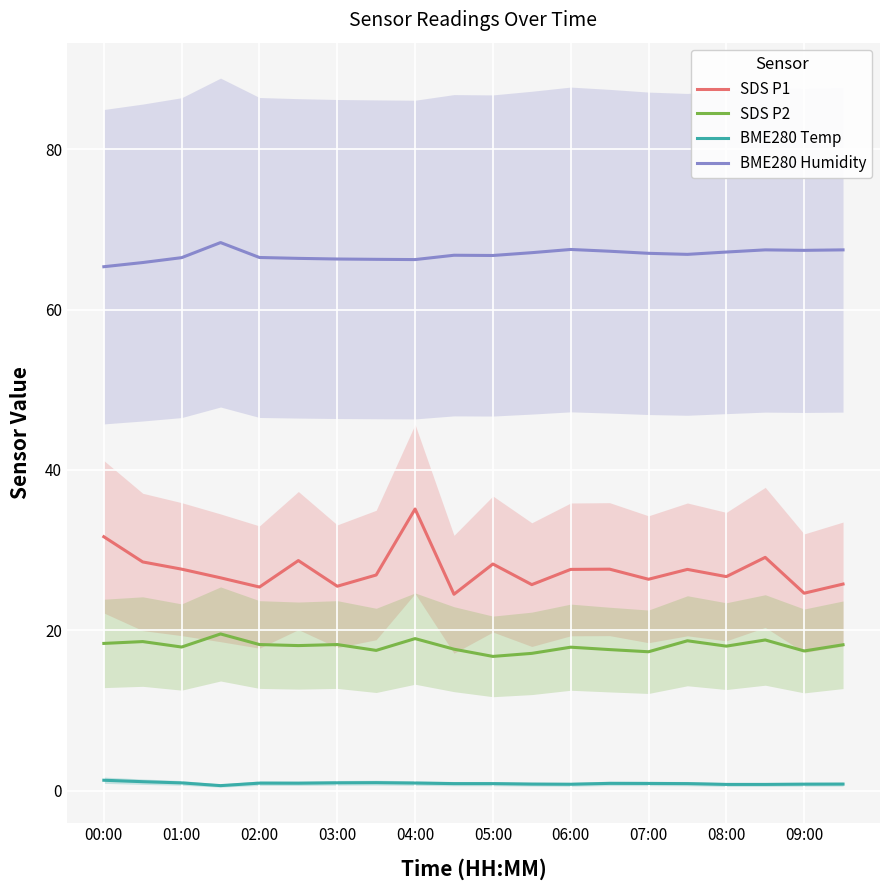

Reading right to left, extract all data points from this chart.

SDS P1: 25.8	24.6	29.1	26.7	27.6	26.4	27.6	27.6	25.7	28.3	24.5	35.1	26.9	25.5	28.7	25.4	26.6	27.6	28.5	31.7
SDS P2: 18.2	17.4	18.8	18.0	18.7	17.3	17.6	17.9	17.1	16.8	17.6	19.0	17.5	18.2	18.1	18.2	19.6	17.9	18.6	18.4
BME280 Temp: 0.8	0.8	0.8	0.8	0.9	0.9	0.9	0.8	0.8	0.9	0.9	1.0	1.0	1.0	0.9	0.9	0.6	1.0	1.1	1.3
BME280 Humidity: 67.4	67.4	67.4	67.2	66.9	67.0	67.3	67.5	67.1	66.7	66.8	66.2	66.3	66.3	66.4	66.5	68.3	66.5	65.9	65.3